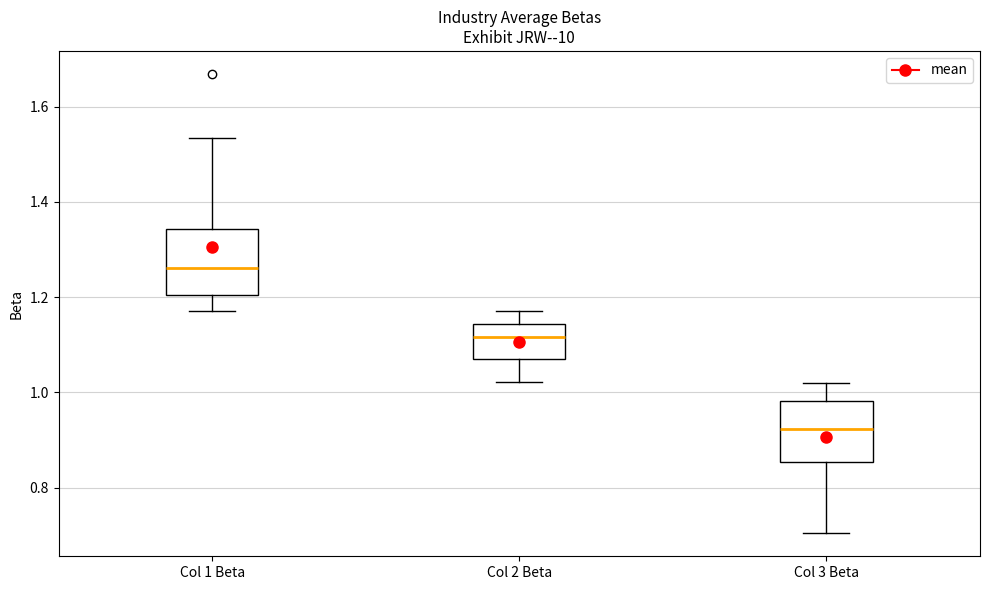

Reading left to right, transcribe this box plot: for each box, give where its median line is, the range the box spans, and where its two whiskers end, as read against the y-axis. The values are not printed on the chart, so give them approximately, as read against the axis.

Col 1 Beta: median 1.26, box 1.20 to 1.34, whiskers 1.18 to 1.54
Col 2 Beta: median 1.12, box 1.06 to 1.14, whiskers 1.02 to 1.18
Col 3 Beta: median 0.92, box 0.86 to 0.98, whiskers 0.70 to 1.02